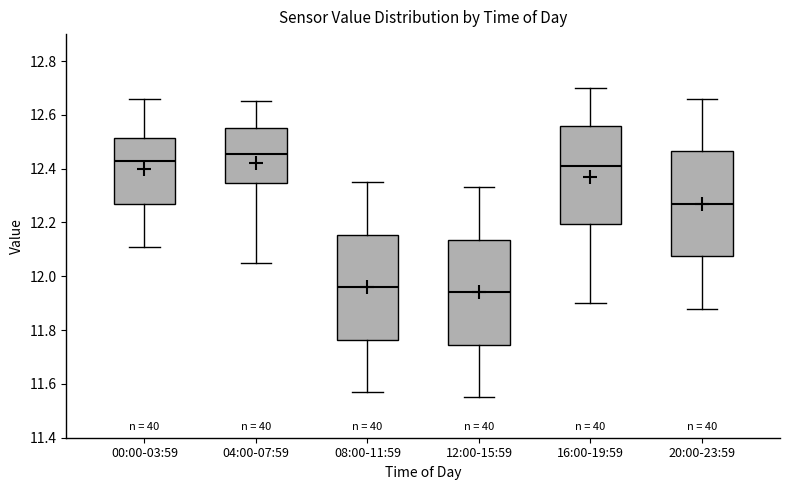

Where is the lower edge of the box for 00:00-03:59 on the y-axis? The values are not printed on the chart, so give them approximately, as read against the axis.

12.28